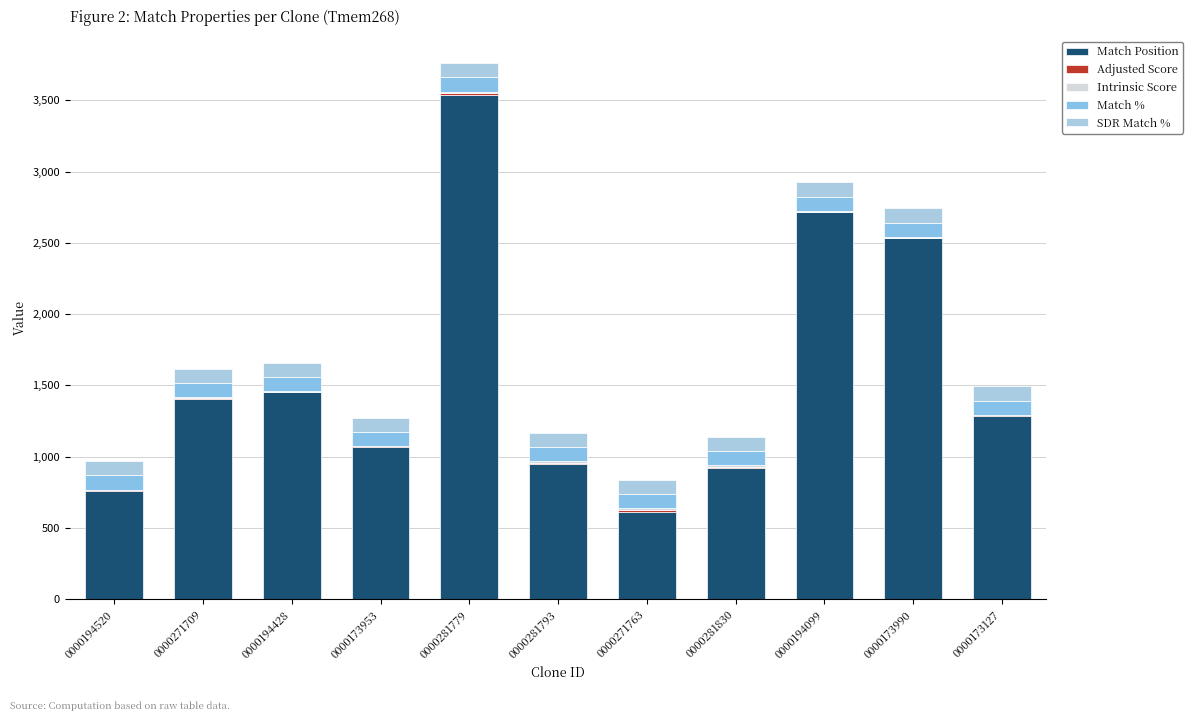

Does the chart contain stacked bars?

Yes